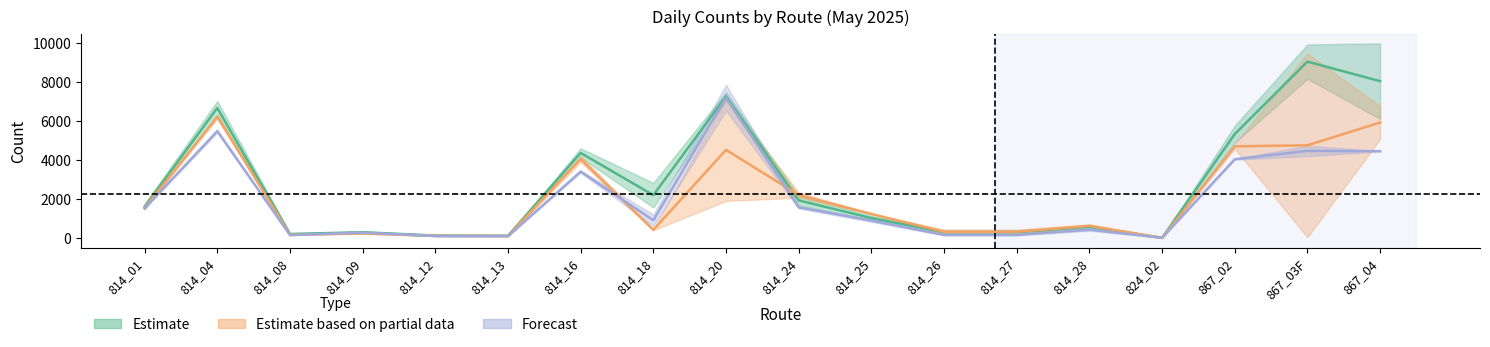

At how many categories does at least one series exceed 4921?

5